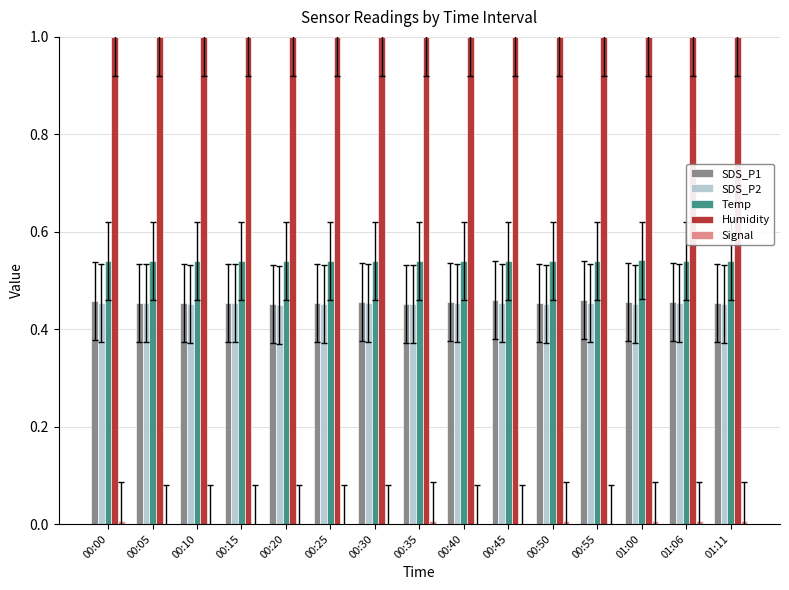

What is the spread (max minus min) of values at 00:30?

1.0